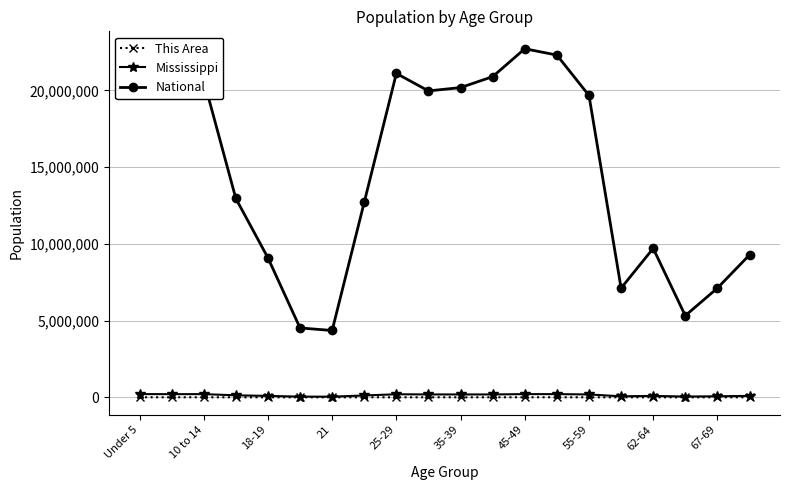

What are all the series names shown in the legend?

This Area, Mississippi, National